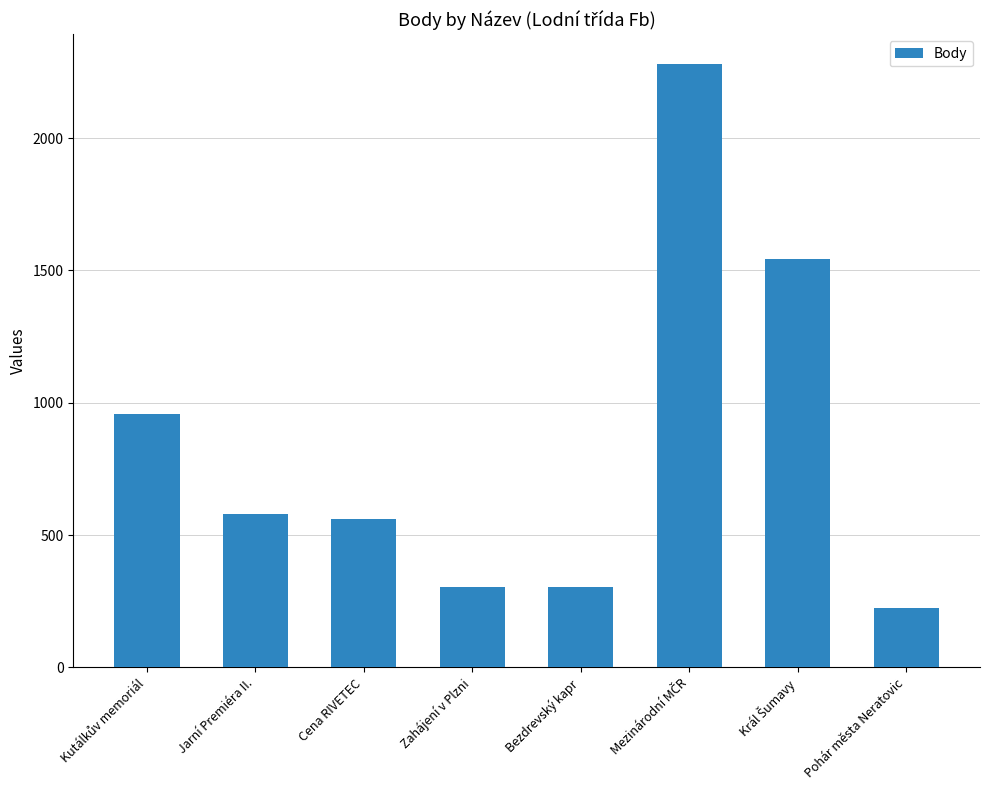

What is the approximate value at Pohár města Neratovic, to the nearest 50?

250